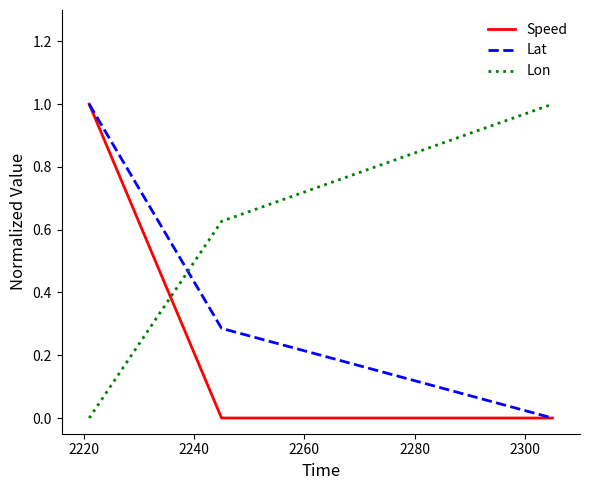

What is the highest value of the Lon series?

1.0